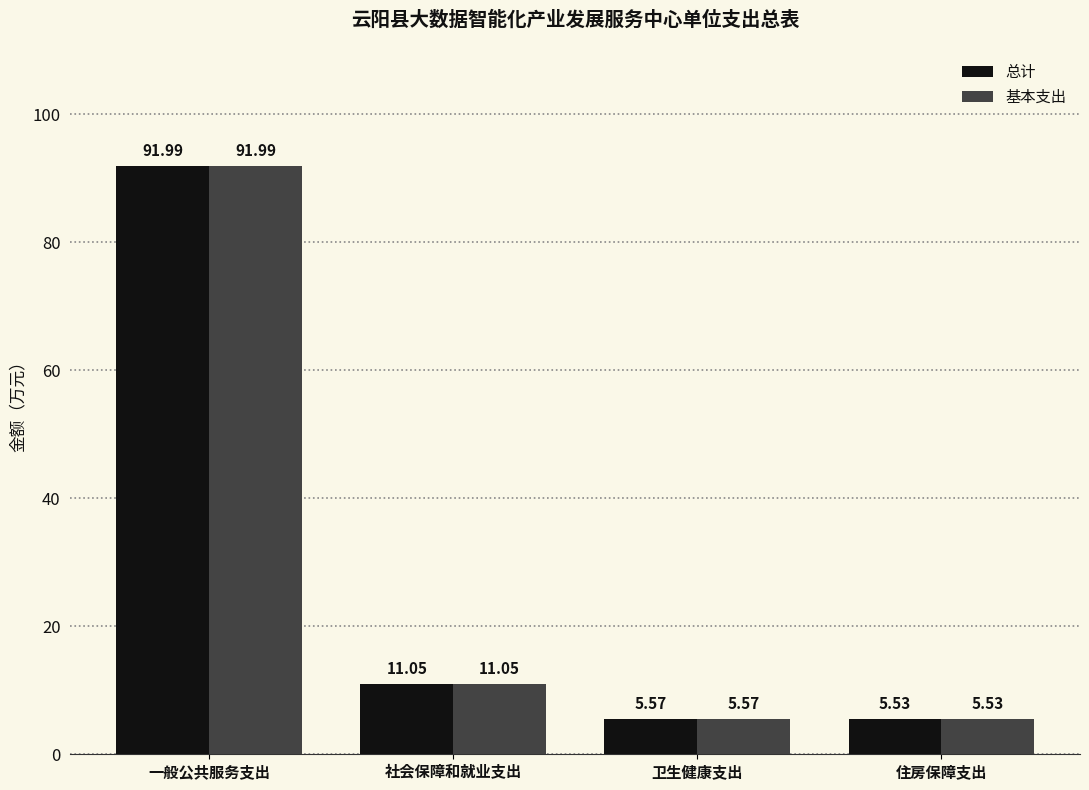

What is the label of the 1st bar from the left?

一般公共服务支出